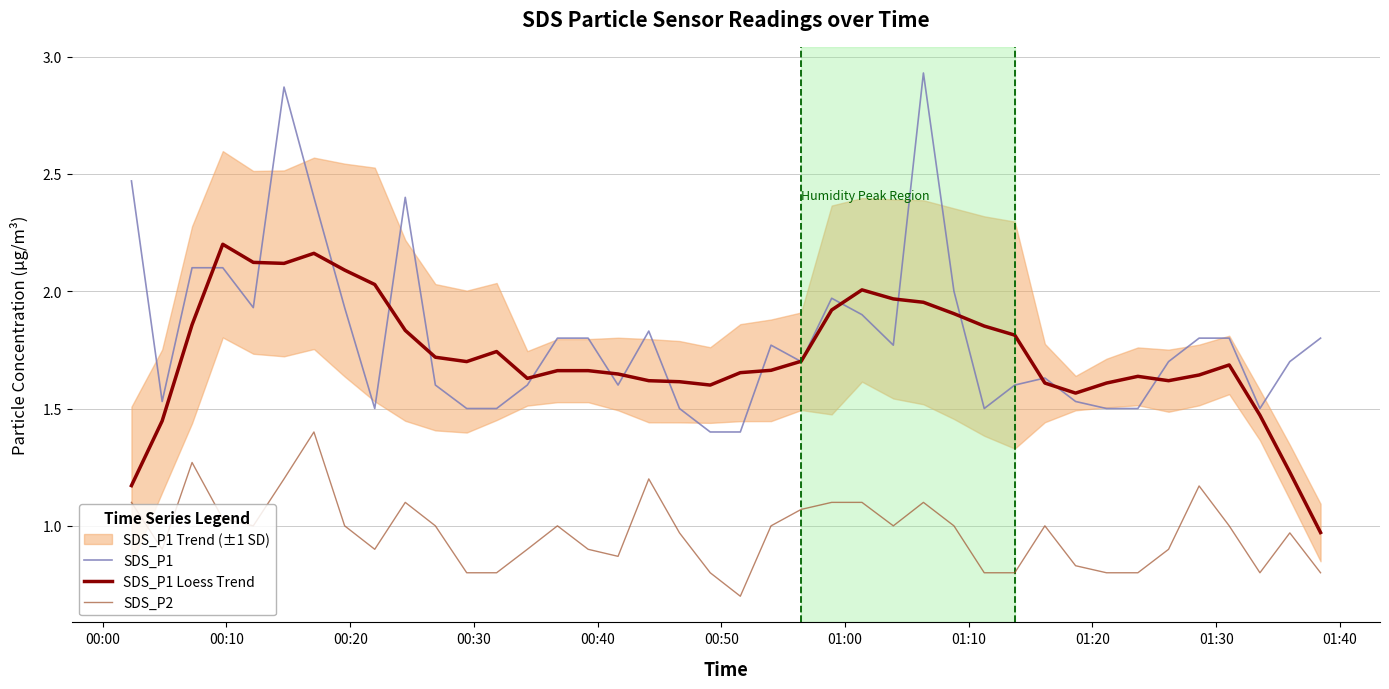

In SDS_P1, how many points are higher than both neighbors (excluding endpoints)?

7